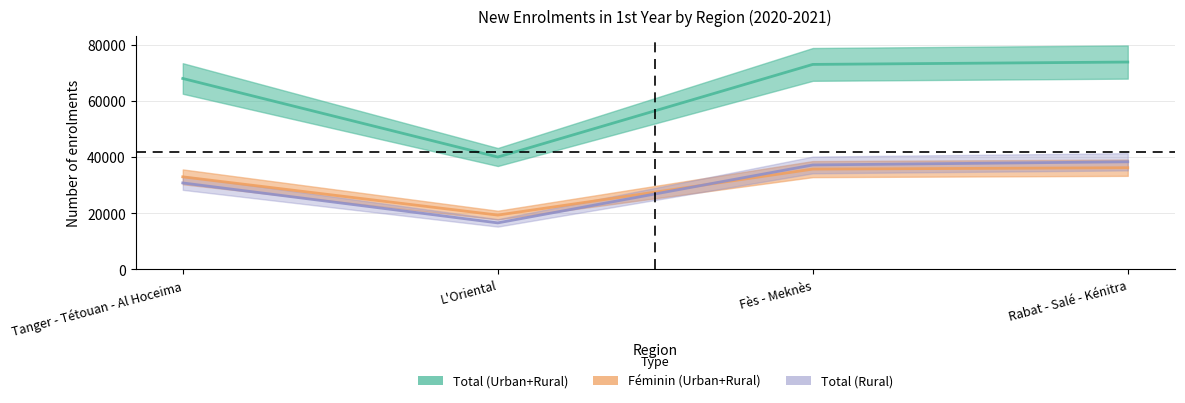

Is this an area chart (filled region under the line)?

No